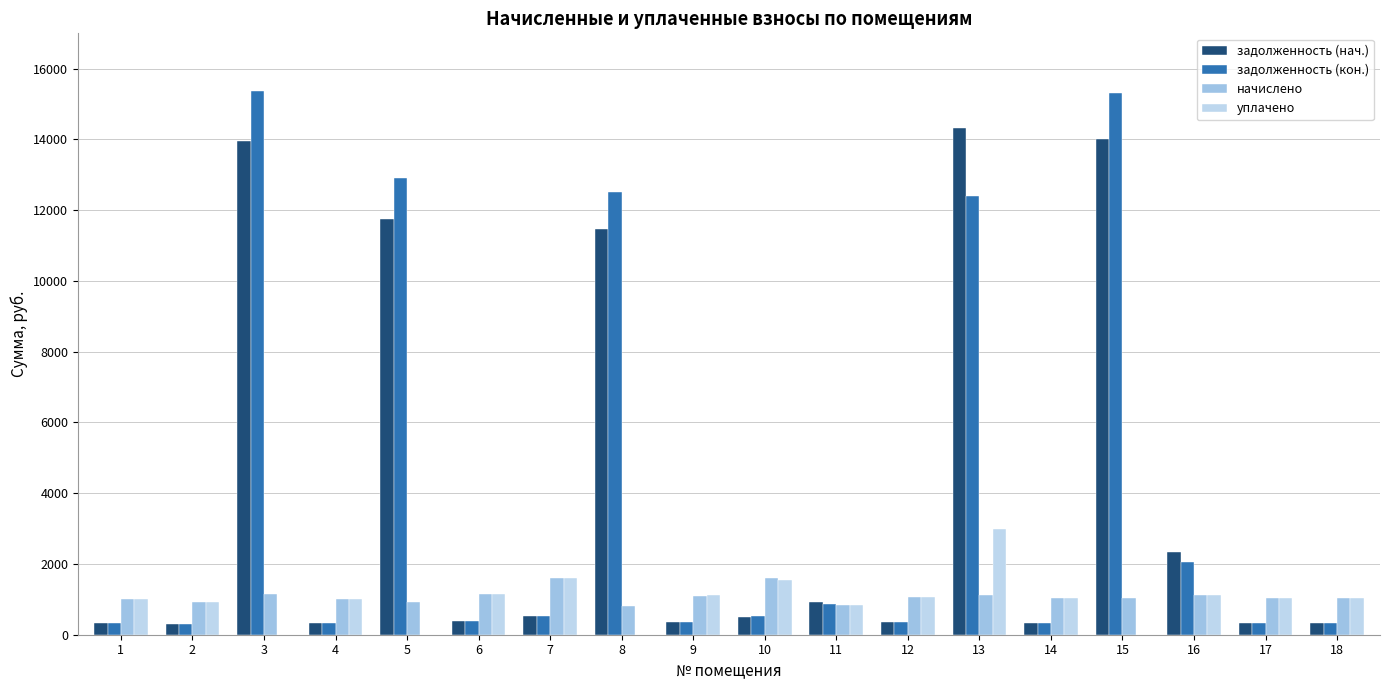

At which category is the sum across all series the highest?

13